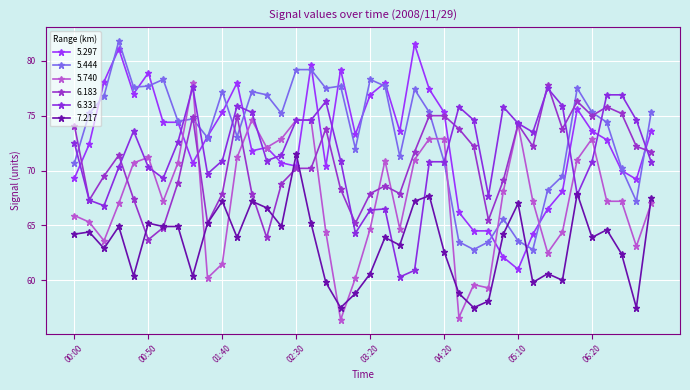

Which series has the largest total across all categories?

5.444